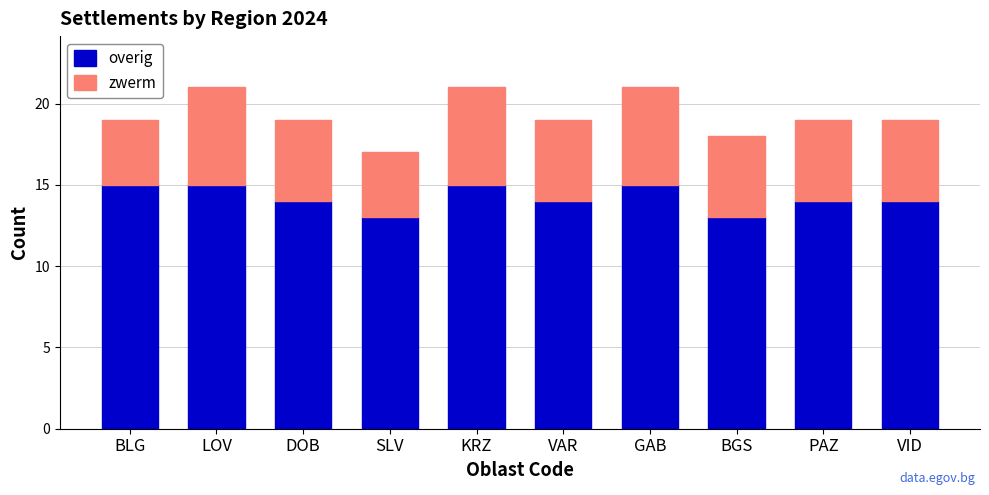

What is the total value across all series at BLG?

19